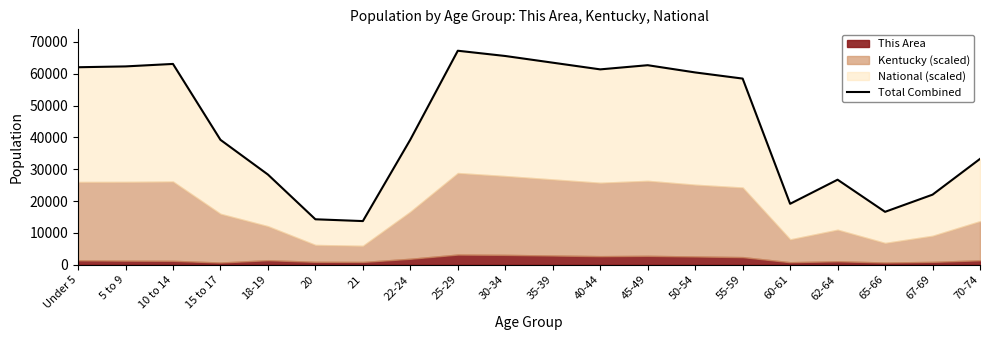

How many values exceed 58456?

10